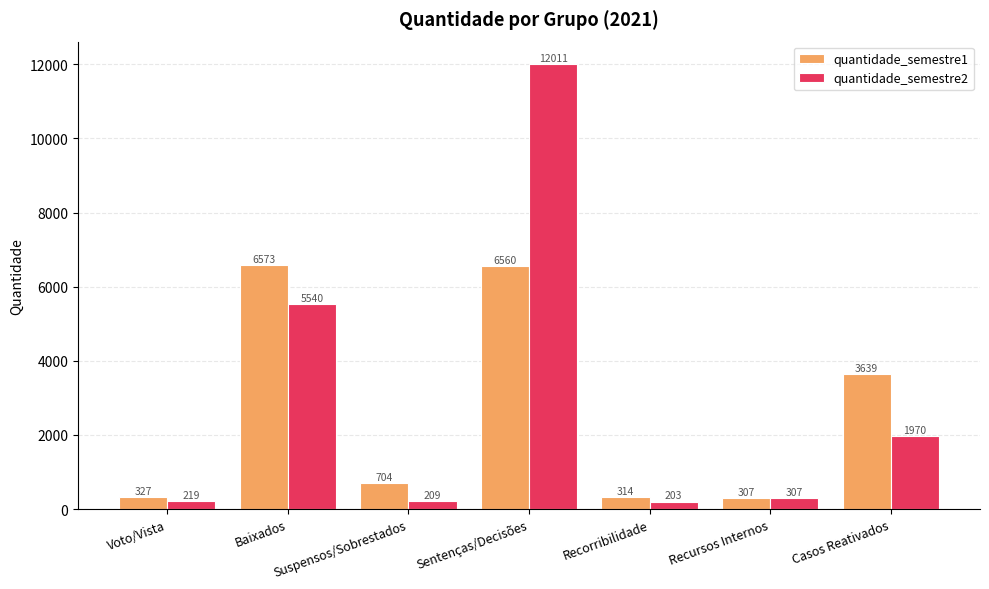

What is the average value of the quantidade_semestre1 series?

2632